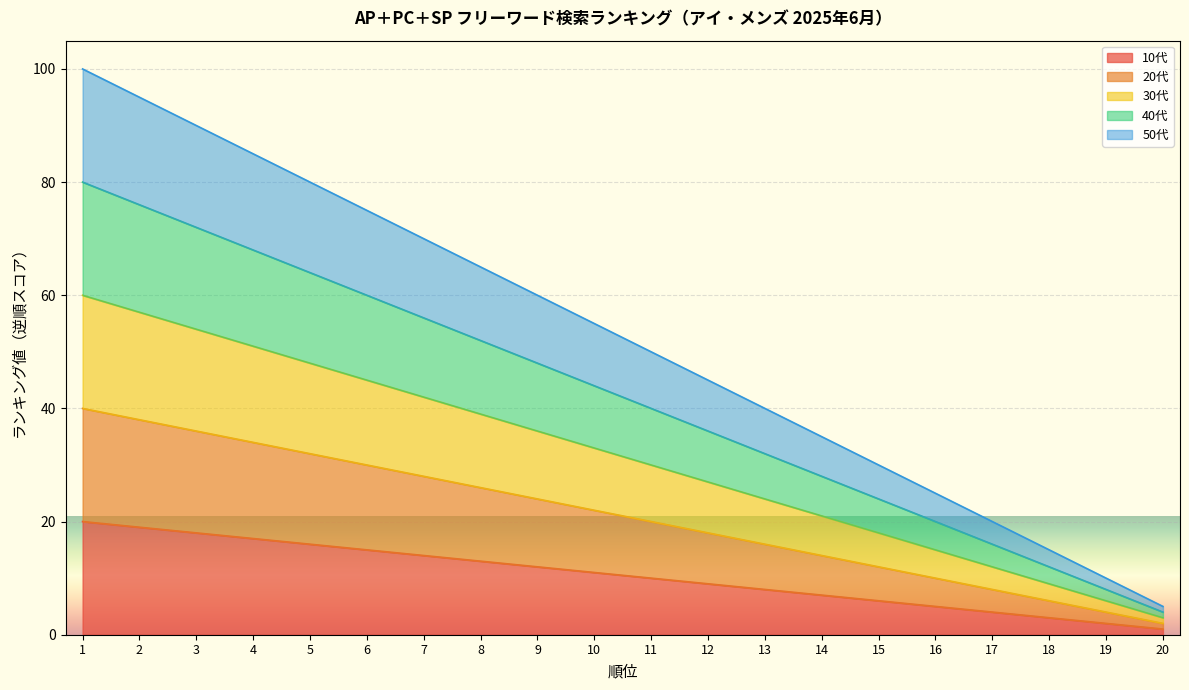

What is the maximum value for 30代?

60